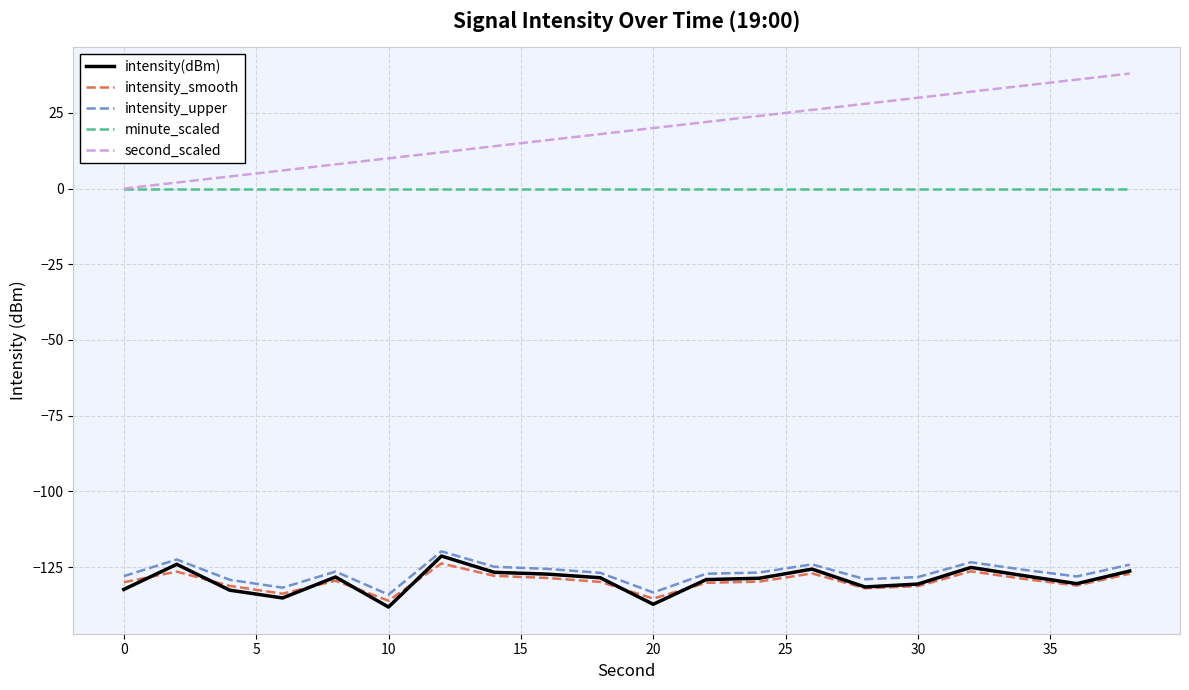

What is the maximum value for intensity_smooth?

-123.8